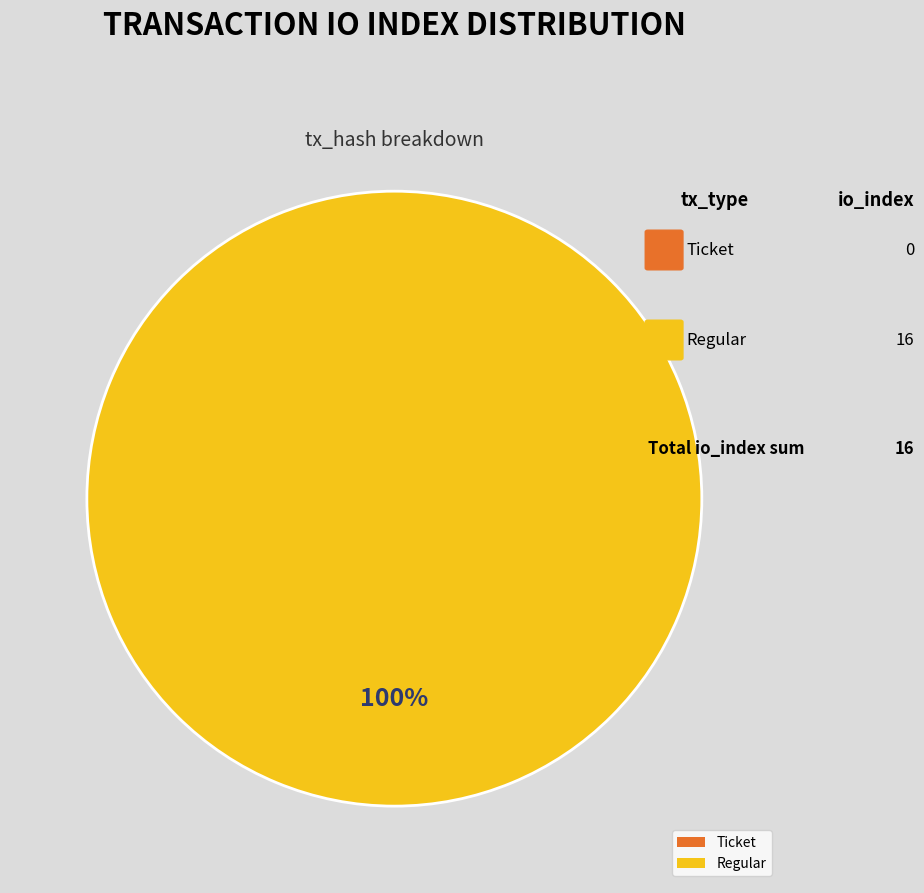

Which category has the smallest portion of the pie?

Ticket